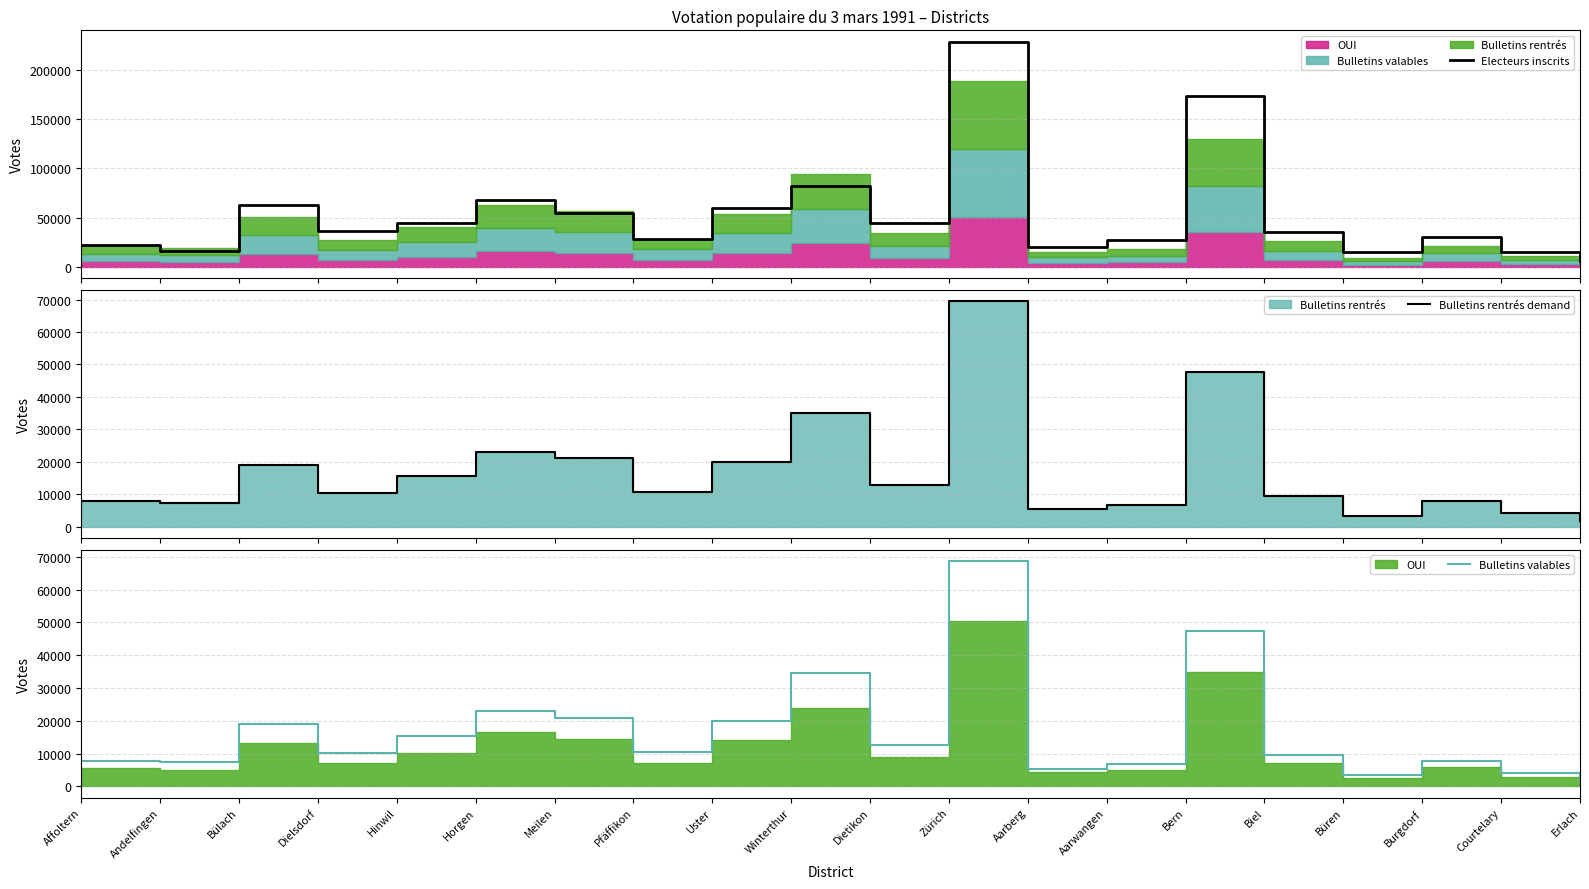

At how many categories does at least one series exceed 7179?

19